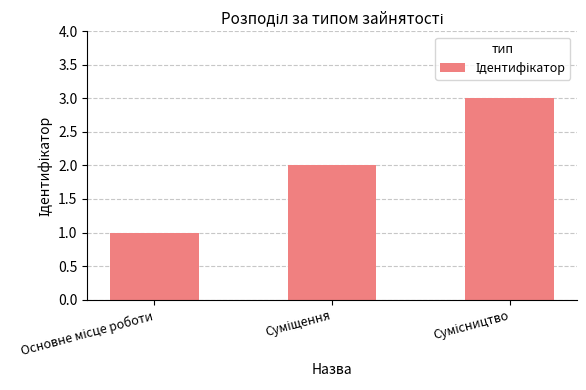

What is the difference between the second highest and minimum values?

1